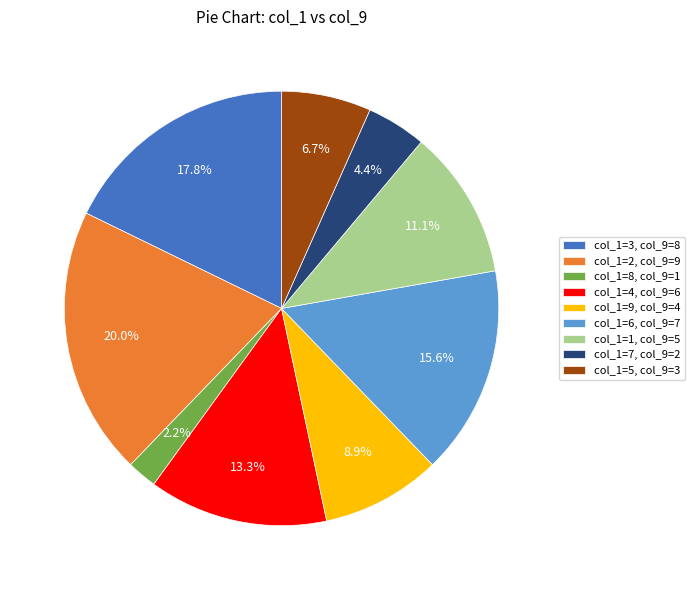

Is there any slice that represents more than half of the pie?

No